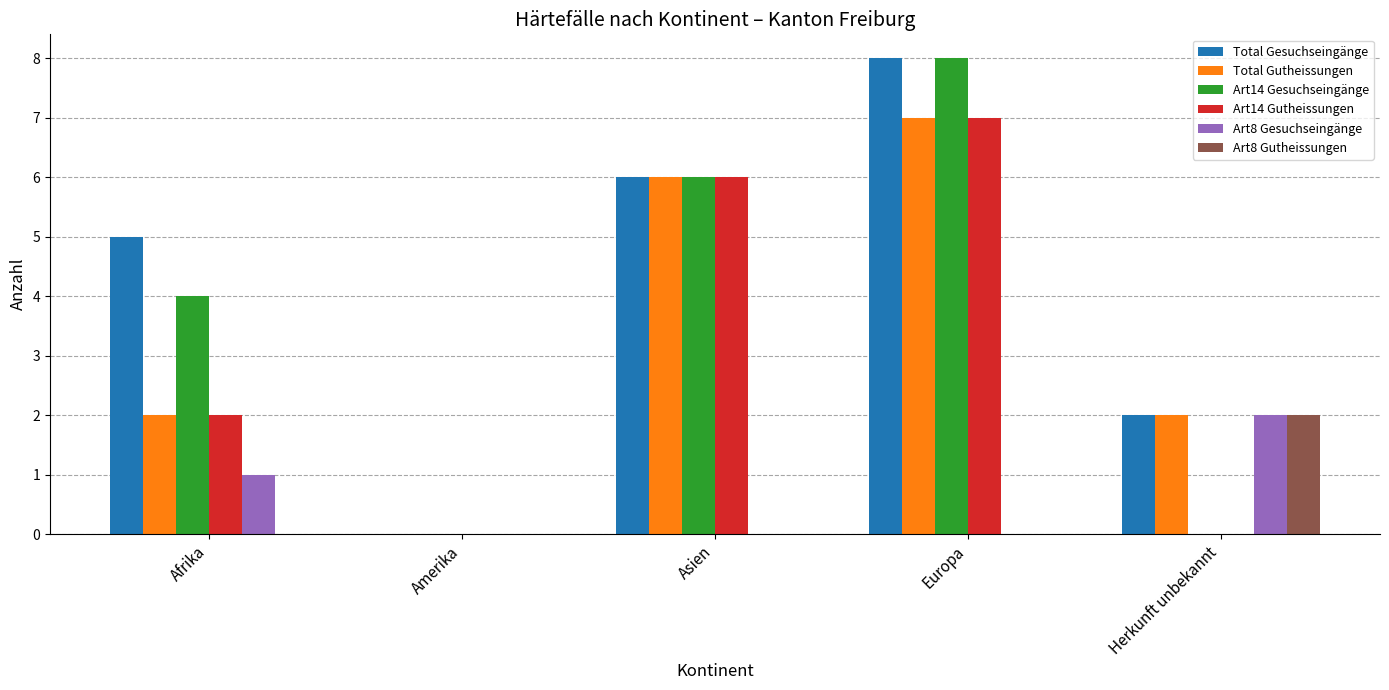

Reading left to right, transcribe all the data shown in this chart.

Total Gesuchseingänge: Afrika=5	Amerika=0	Asien=6	Europa=8	Herkunft unbekannt=2
Total Gutheissungen: Afrika=2	Amerika=0	Asien=6	Europa=7	Herkunft unbekannt=2
Art14 Gesuchseingänge: Afrika=4	Amerika=0	Asien=6	Europa=8	Herkunft unbekannt=0
Art14 Gutheissungen: Afrika=2	Amerika=0	Asien=6	Europa=7	Herkunft unbekannt=0
Art8 Gesuchseingänge: Afrika=1	Amerika=0	Asien=0	Europa=0	Herkunft unbekannt=2
Art8 Gutheissungen: Afrika=0	Amerika=0	Asien=0	Europa=0	Herkunft unbekannt=2